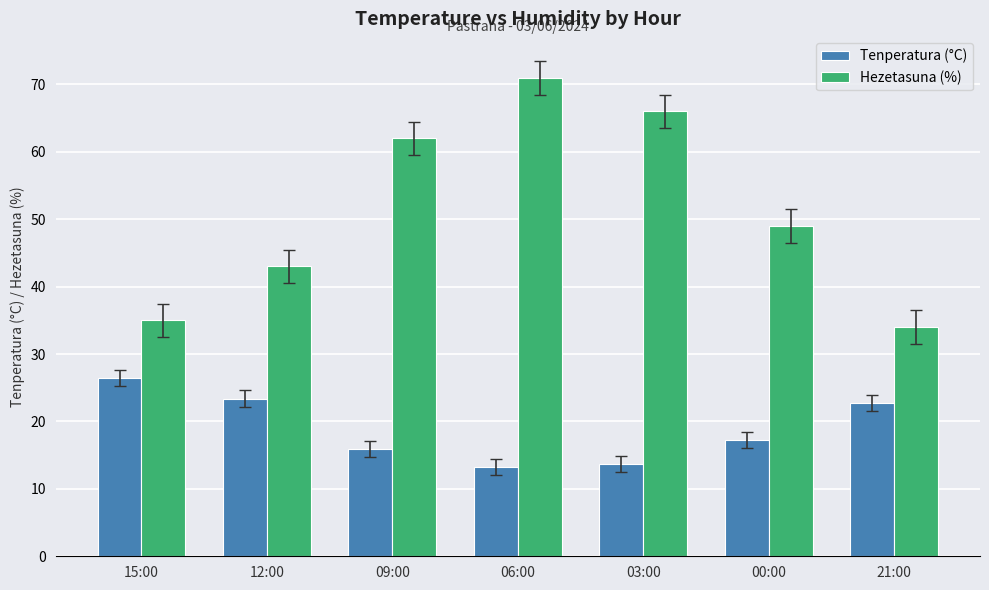

Is the value of Hezetasuna (%) at 00:00 greater than the value of Tenperatura (°C) at 00:00?

Yes